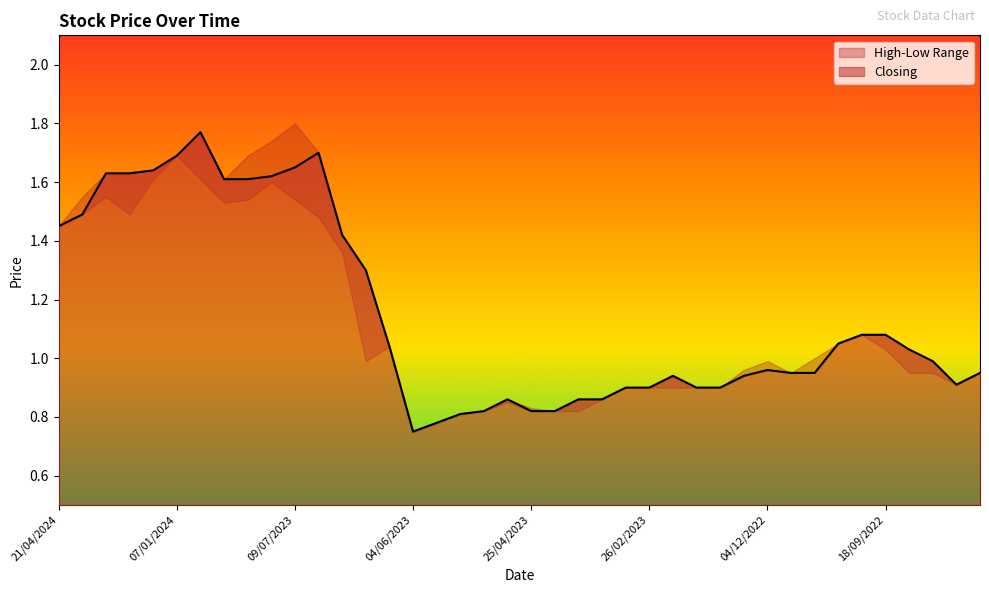

What is the greatest value displayed?

1.8